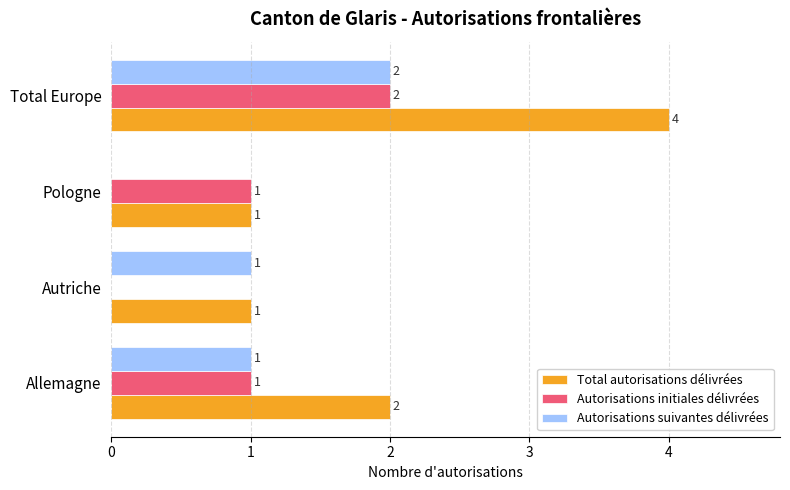

Which category has the highest value in the Autorisations suivantes délivrées series?

Total Europe